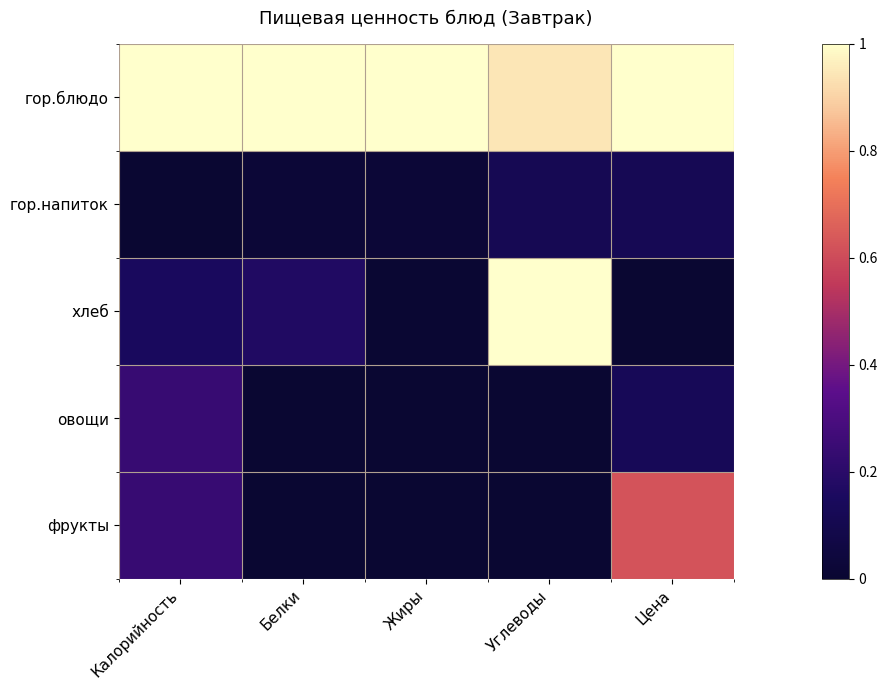

At how many categories does at least one series exceed 0?

5